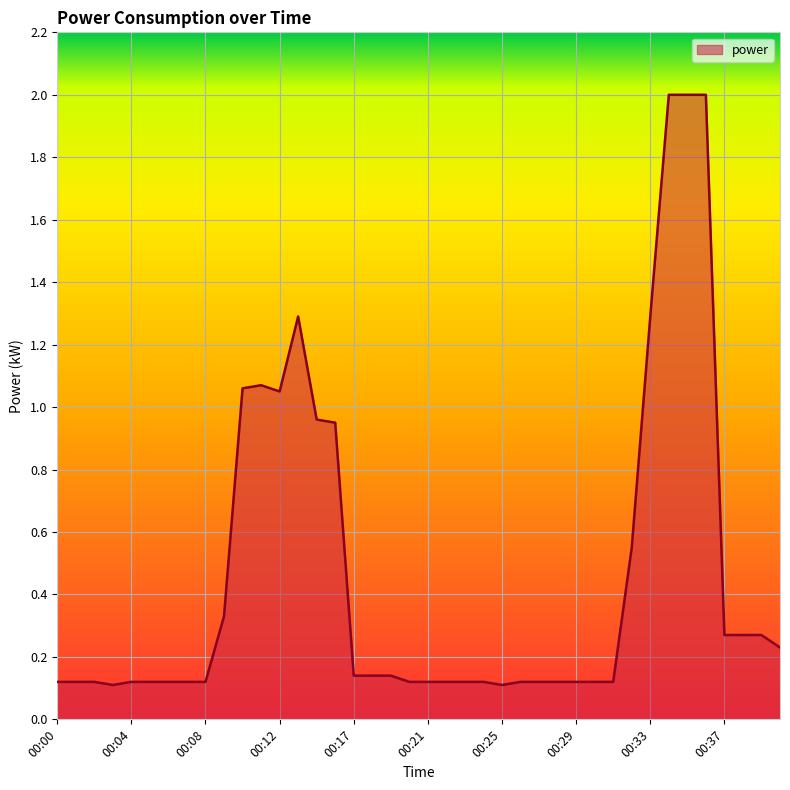

What is the greatest value displayed?

2.0